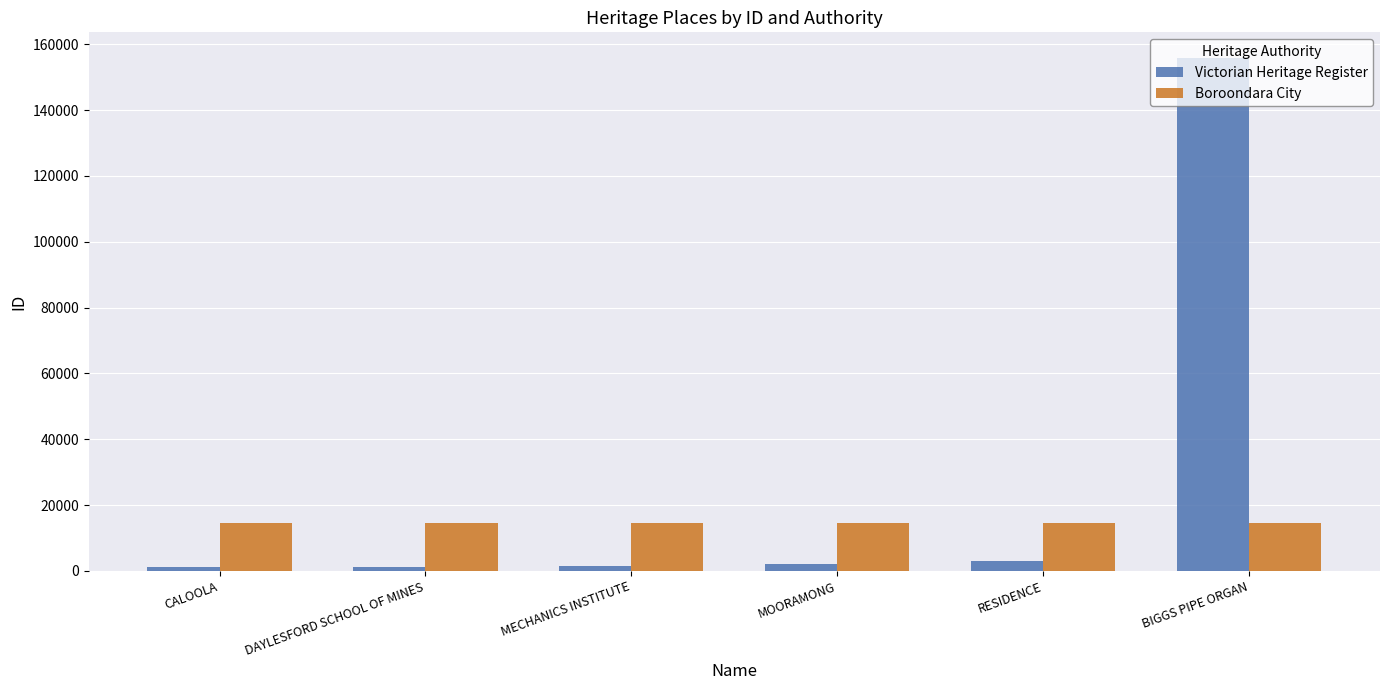

Are the bars horizontal?

No